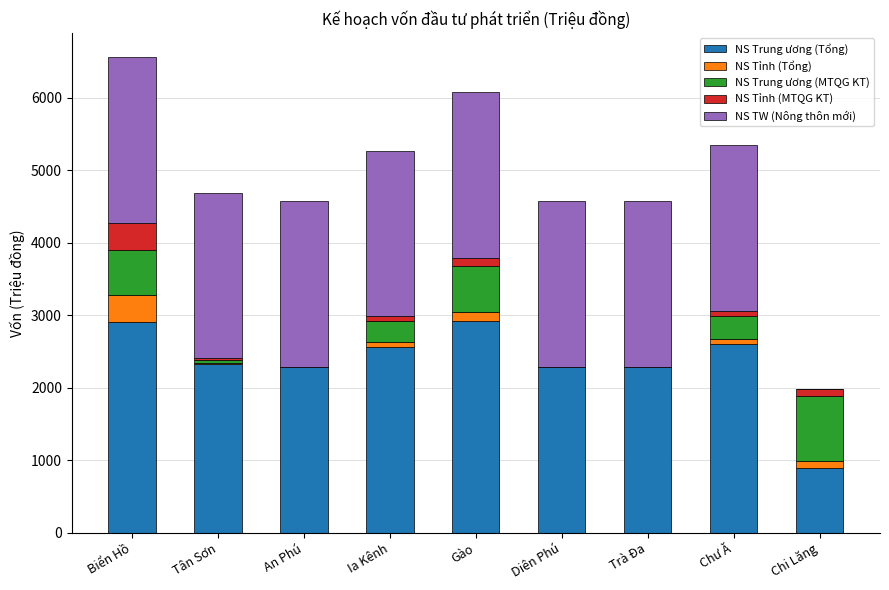

Is it true that NS Trung ương (Tổng) equals 3588.1 at Ia Kênh?

False